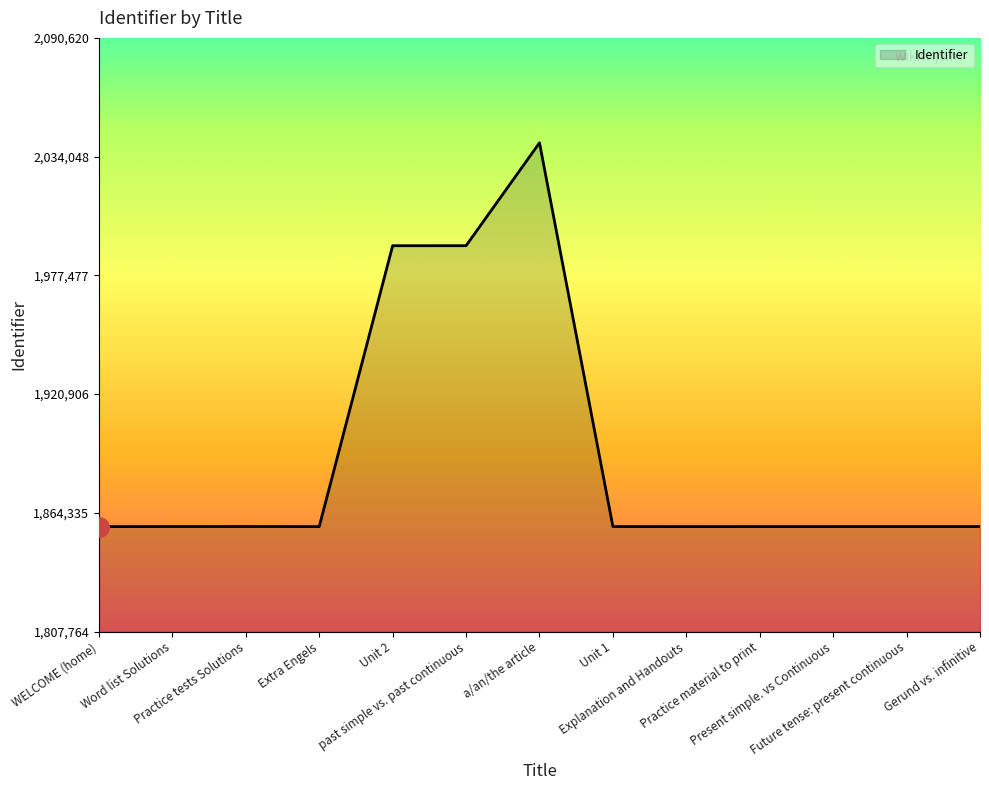

What is the greatest value displayed?

2040620